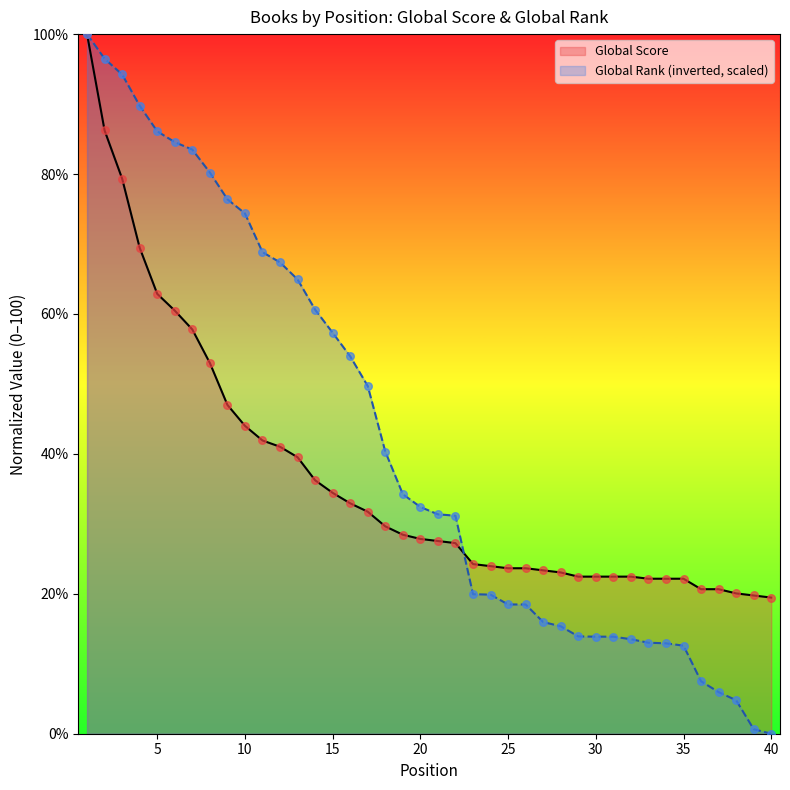

Which series contains the lowest Y value?

Global Rank (scaled)